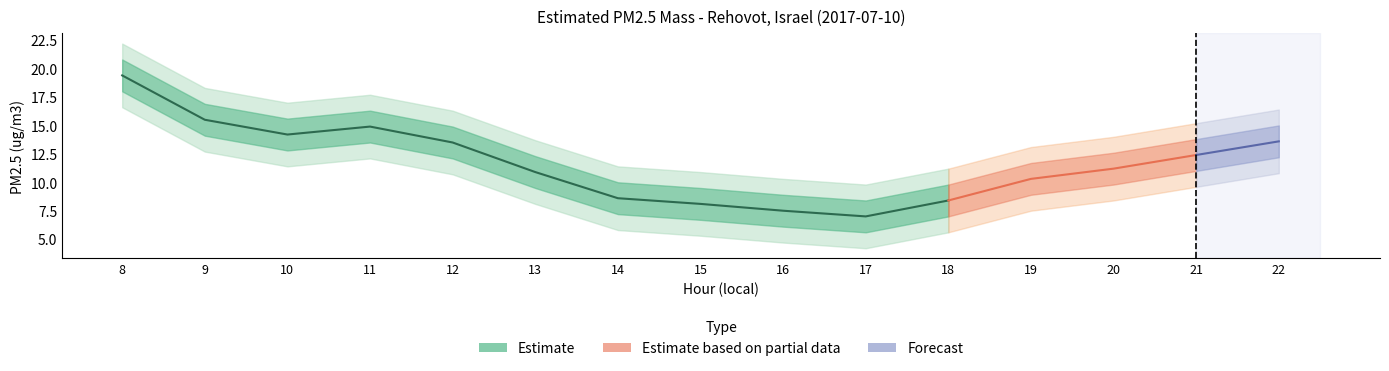

Count the number of categories in the chart.

15